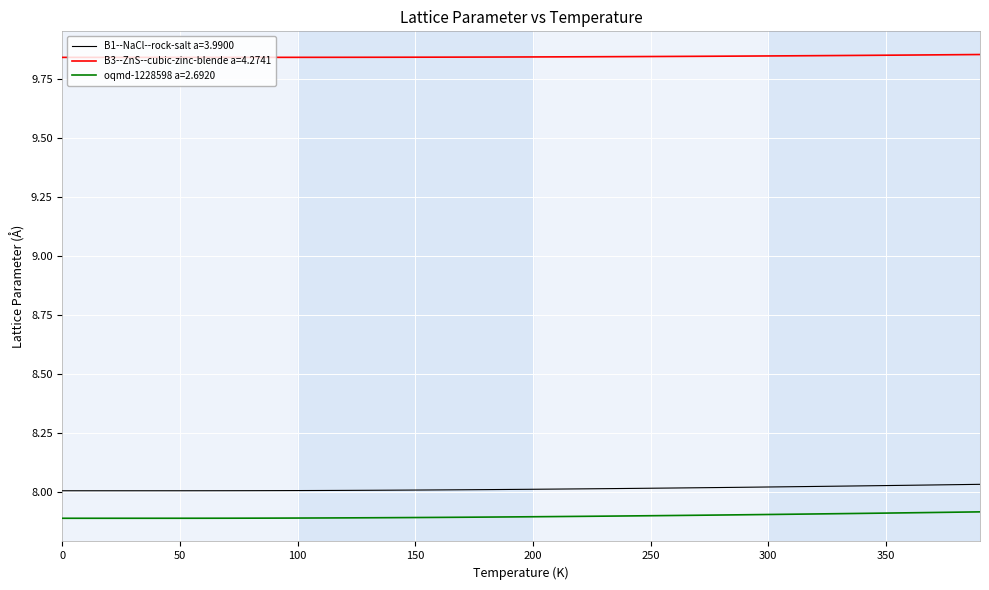

Which series has the largest total across all categories?

B3--ZnS--cubic-zinc-blende a=4.2741